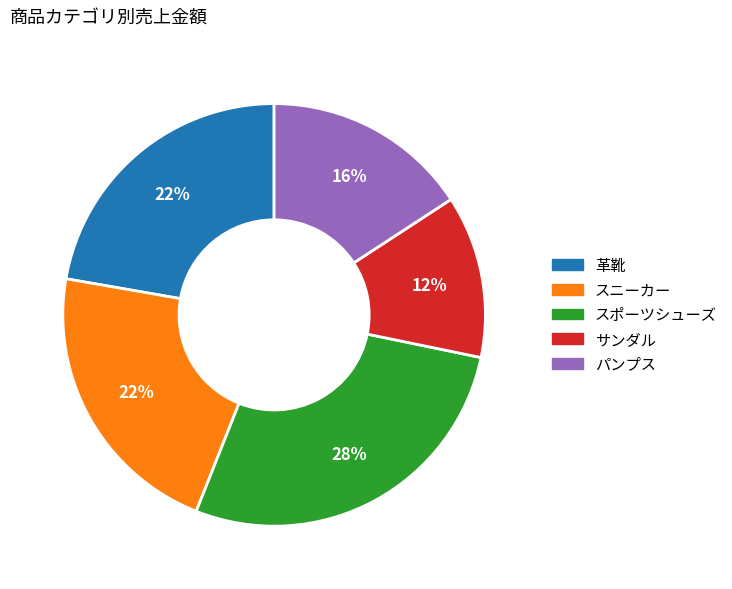

To the nearest percent, what is the average slice percentage?

20%